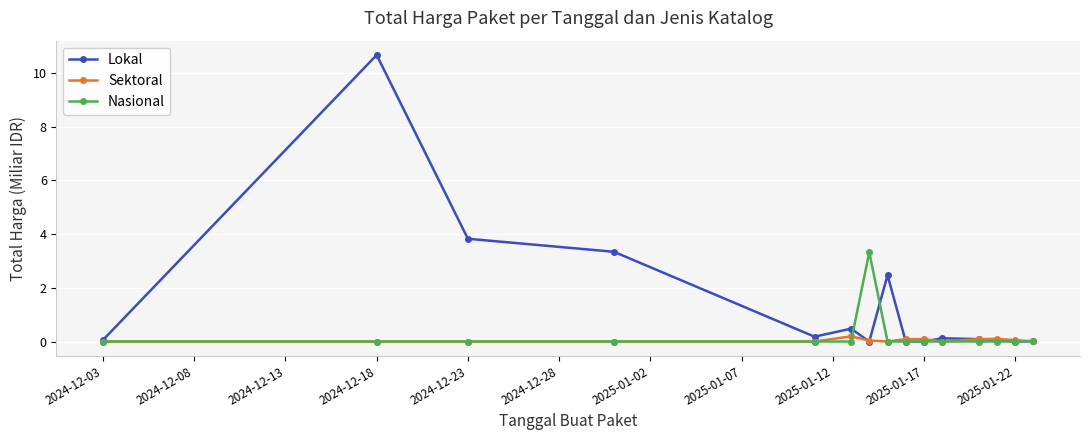

Which series has the largest range (max minus min)?

Lokal